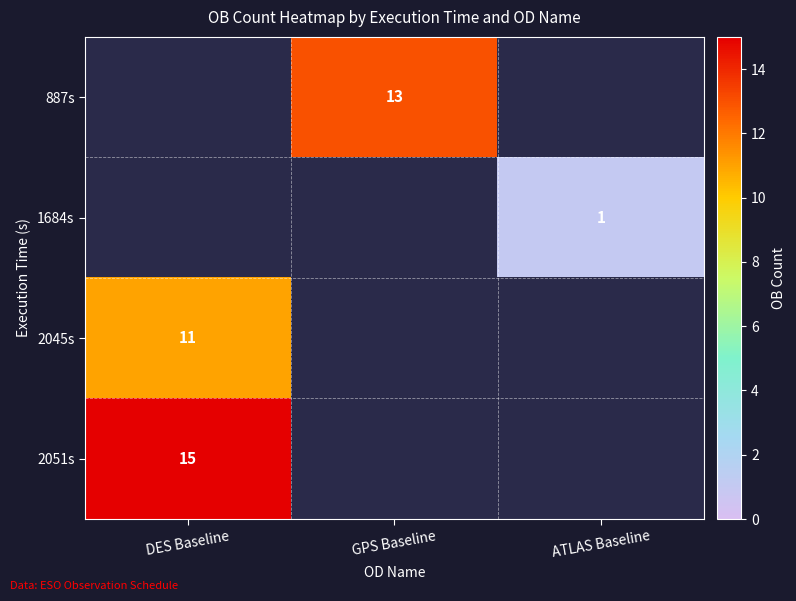

What is the smallest value displayed?

1.0